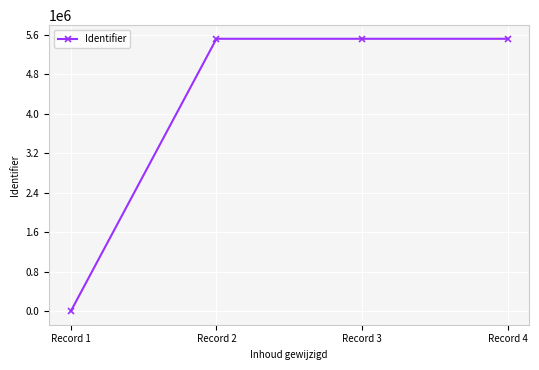

What is the greatest value displayed?

5515789